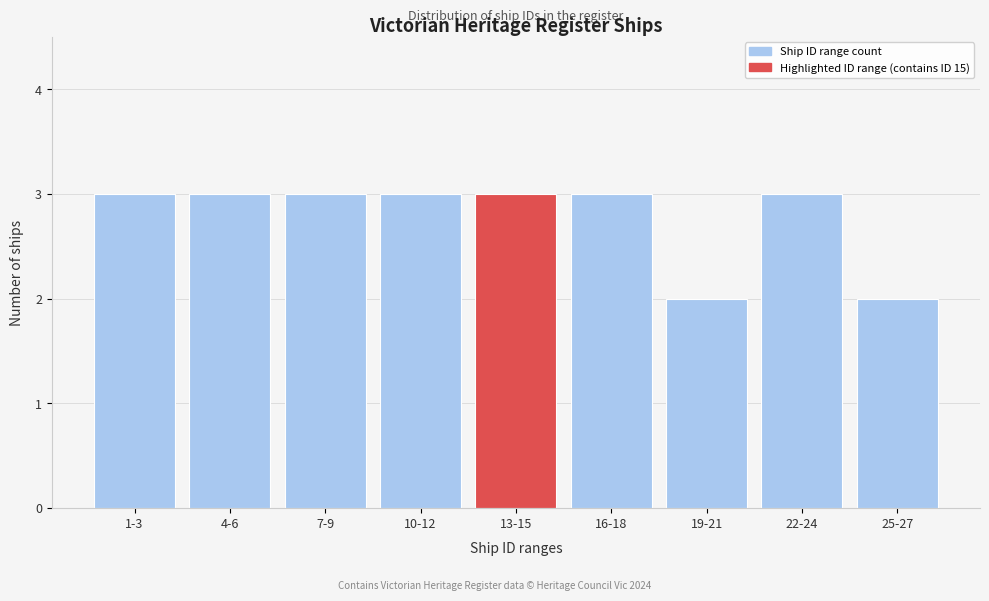

Reading right to left, transcribe all the data shown in this chart.

2	3	2	3	3	3	3	3	3